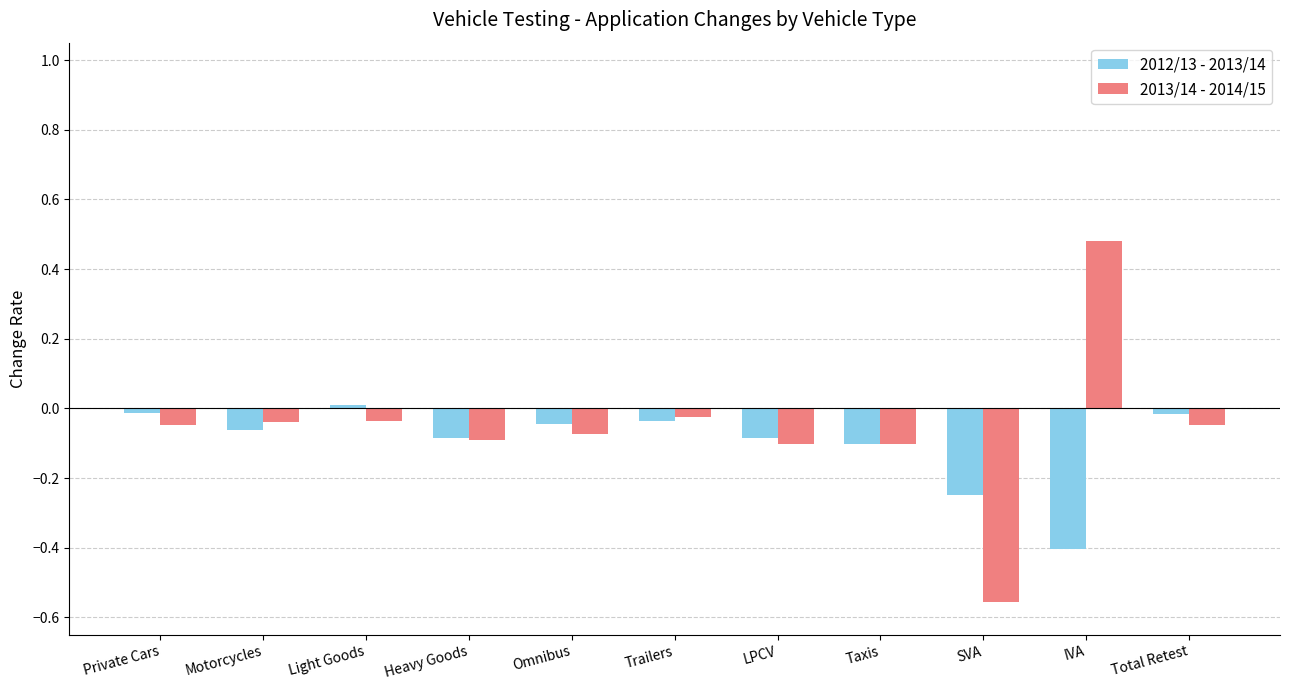

How many distinct data groups are displayed?

2